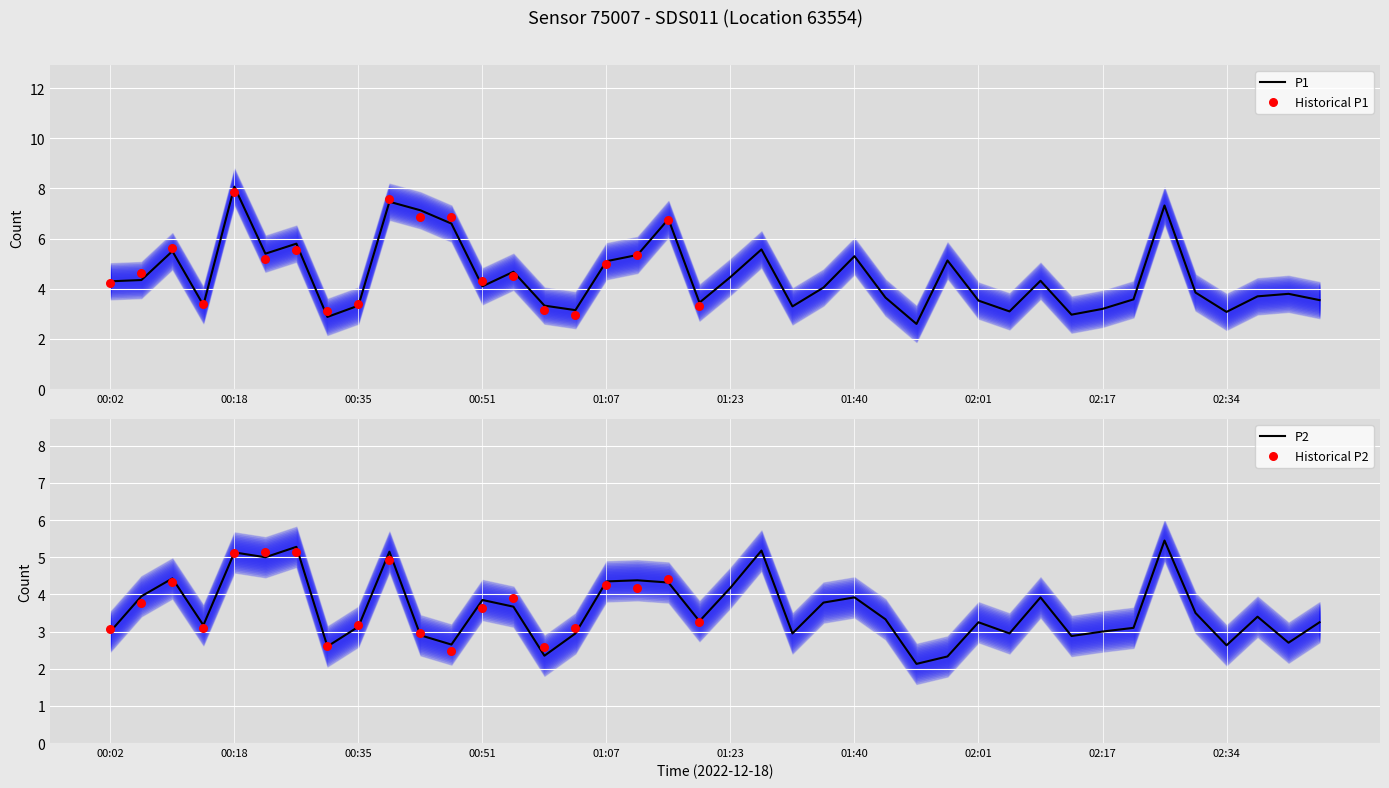

Is the value of P1 at 00:35 greater than the value of P2 at 00:55?

No